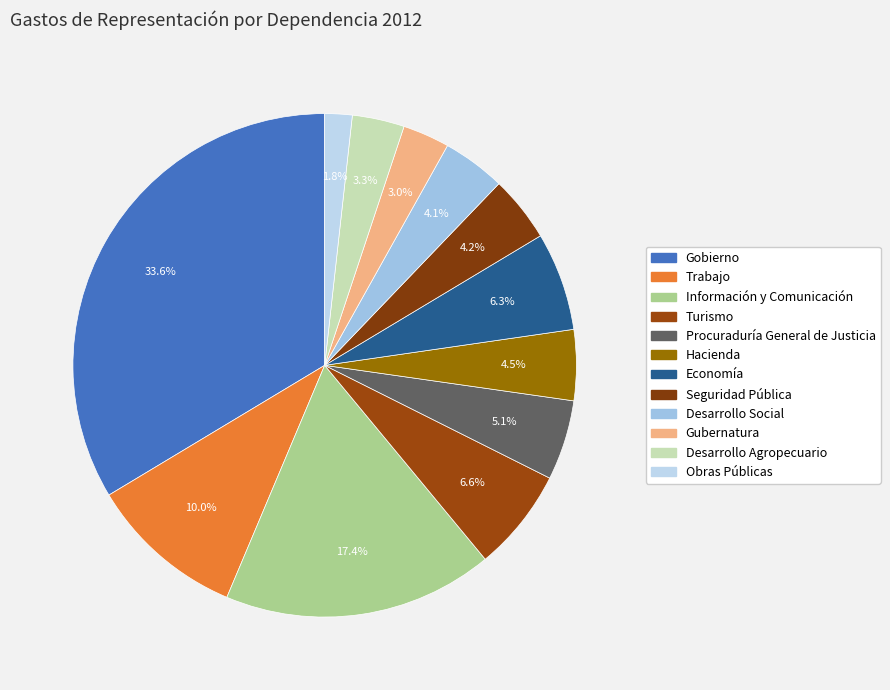

How many slices are in this pie chart?

12